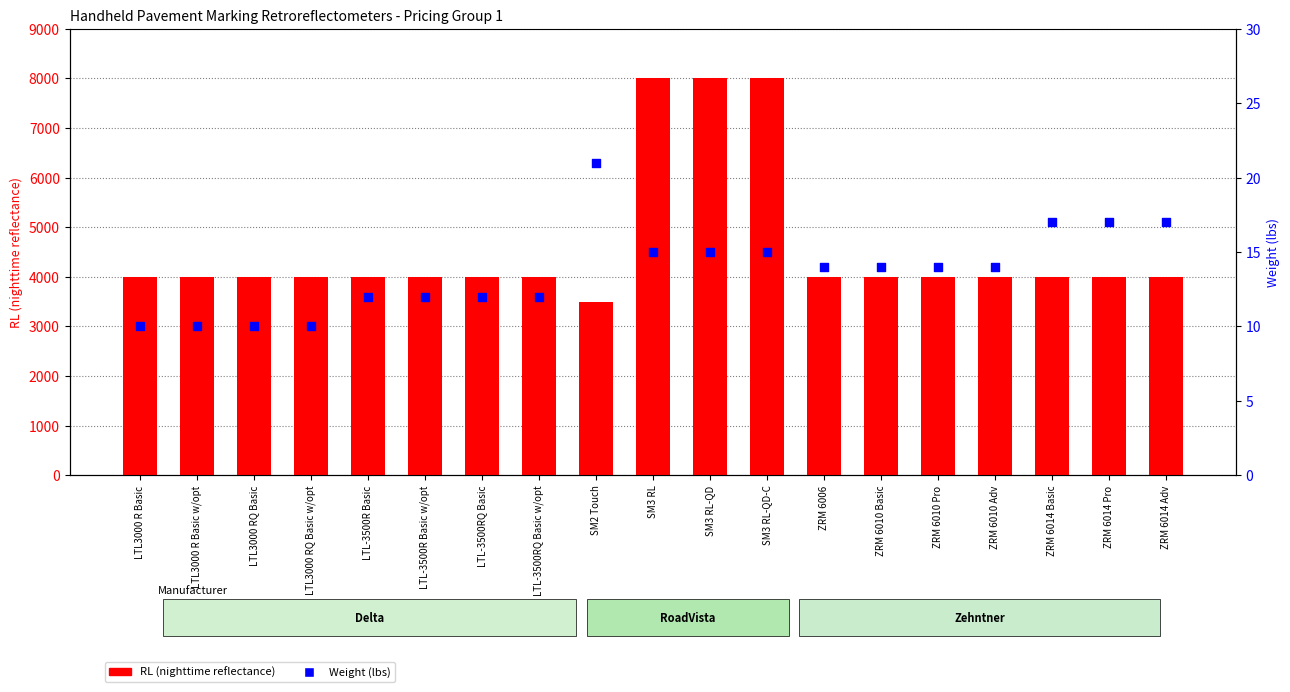

At which category is the sum across all series the highest?

SM3 RL